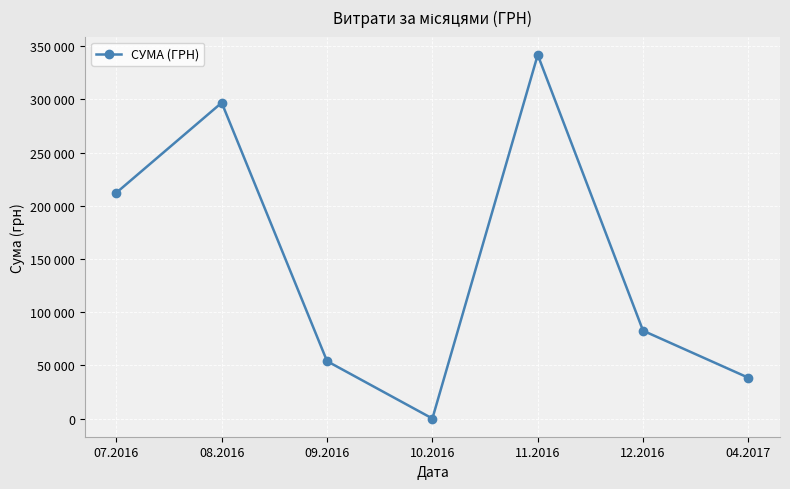

Where is the first local maximum?

08.2016